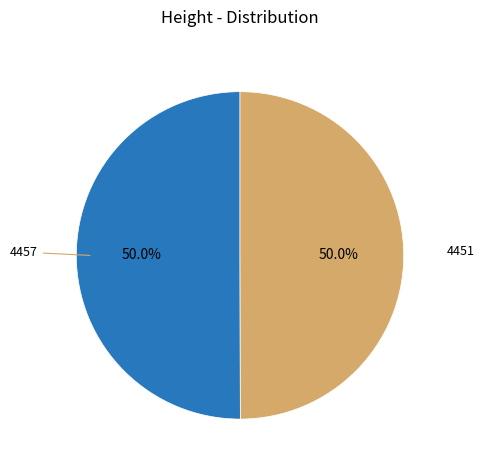

What is the ratio of the value at 4451 to the value at 4457?

1.0